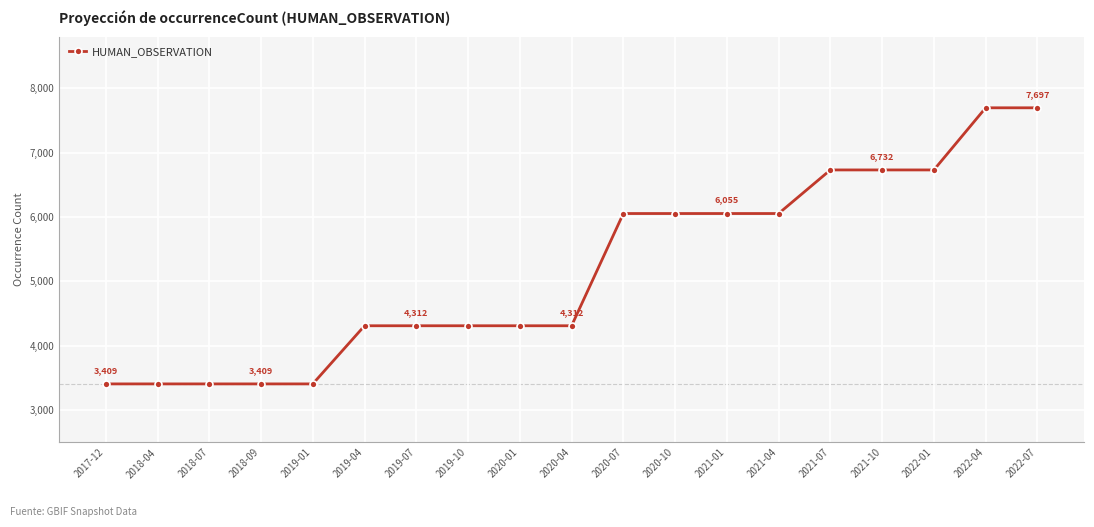

Which has a higher value, 2022-04 or 2020-01?

2022-04